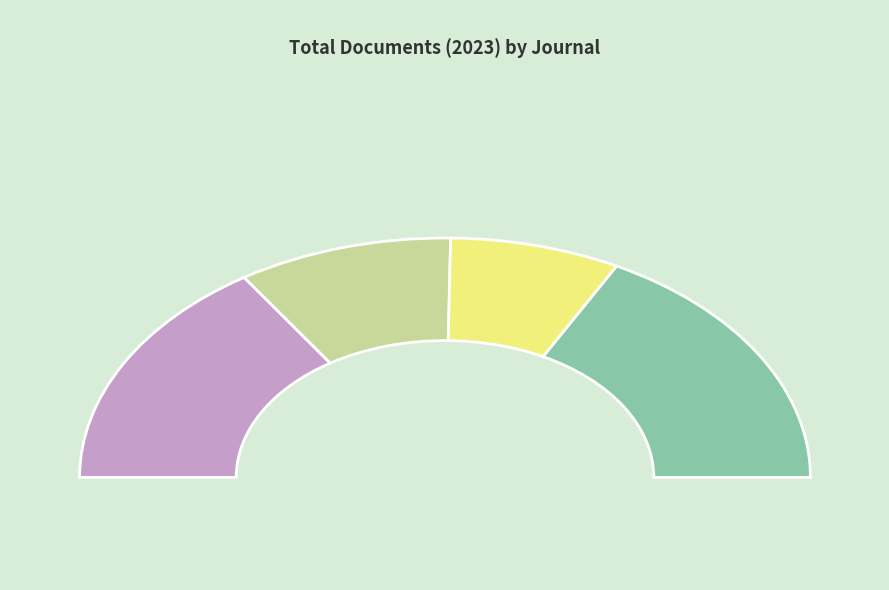

To the nearest percent, what is the difference between the Express Polymer Letters and Periodica Polytechnica: Chemical Engineering slice percentages?

12%